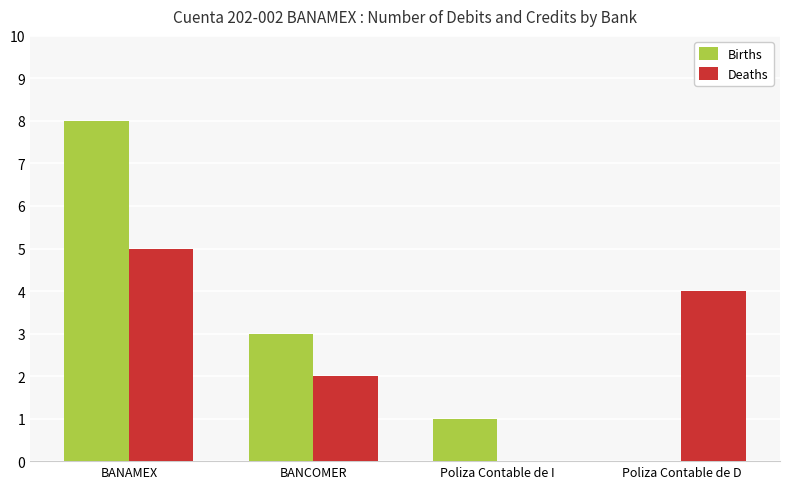

The value of Deaths at Poliza Contable de D is 4. True or false?

True